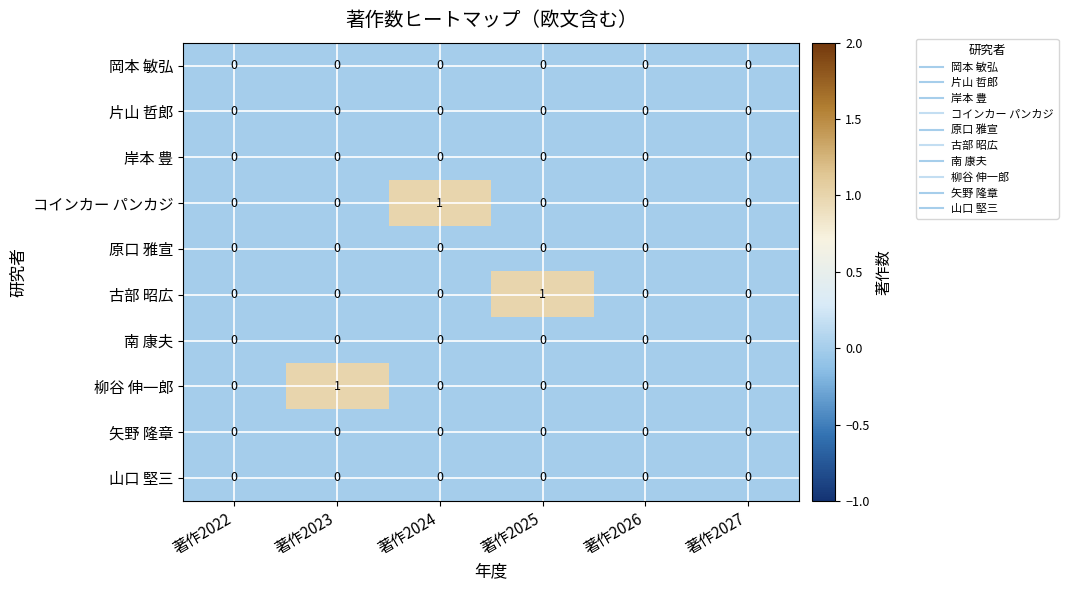

The value of 古部 昭広 at 著作2027 is -1. True or false?

False